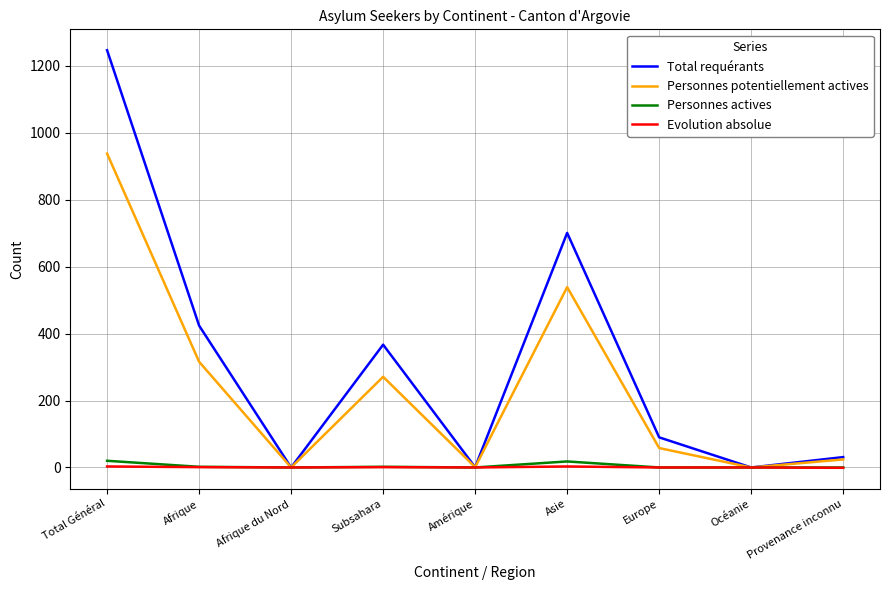

Rank the series by their maximum value, from highest to lowest.

Total requérants, Personnes potentiellement actives, Personnes actives, Evolution absolue